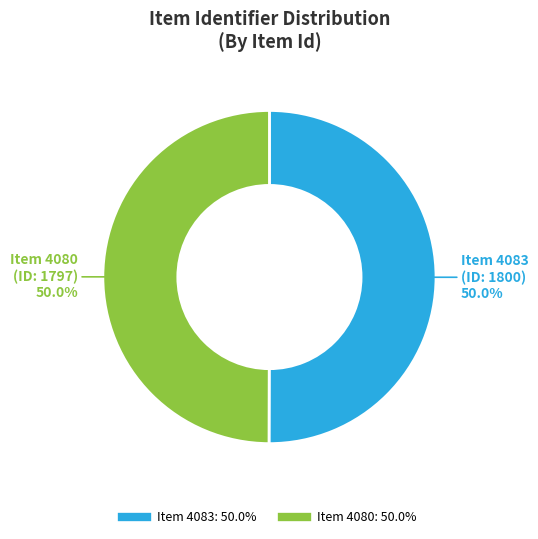

How many segments does this pie chart have?

2